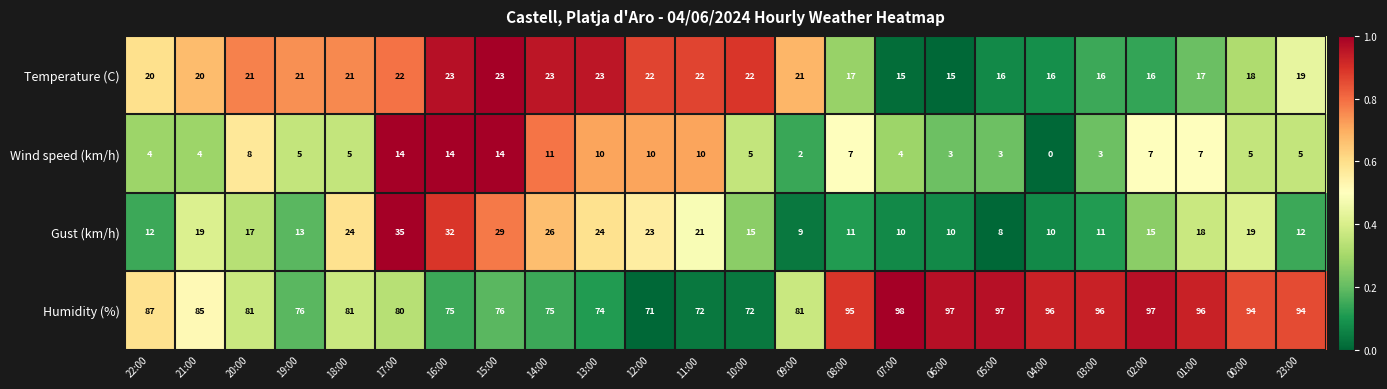

Between 10:00 and 08:00, which series saw the biggest shift?

Humidity (%)